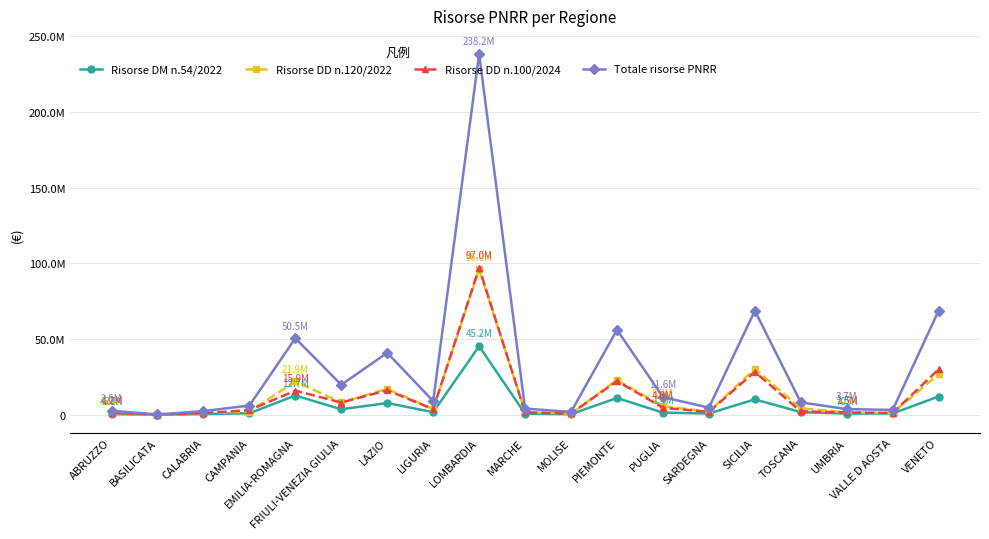

Reading left to right, list all the values displayed in this chart.

Risorse DM n.54/2022: 428225	61937	425384	939939	12658102	3563336	7694472	1676119	45221048	650373	355414	11022617	1354758	781415	10094496	1690070	705027	841222	12013084
Risorse DD n.120/2022: 933851	71364	940215	2067673	21938975	8164598	17050594	3641238	95997356	1813584	652269	22826579	5691447	2004320	30270104	4232356	1531799	1210931	26783708
Risorse DD n.100/2024: 1226084	47289	995095	3036292	15870802	8014934	16129831	3656130	97014815	1576108	788264	22215871	4575892	1847167	28283916	2203080	1455484	1109693	29953253
Totale risorse PNRR: 2588160	180590	2360694	6043904	50467879	19742868	40874897	8973487	238233219	4040065	1795947	56065067	11622097	4632902	68648516	8125506	3692310	3161846	68750045